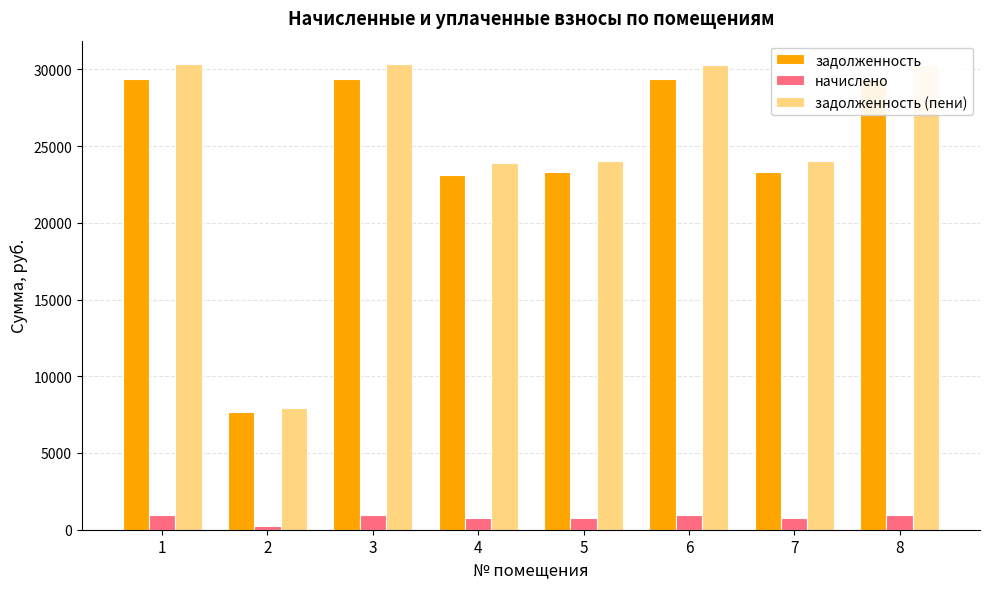

How many values in the задолженность (пени) series exceed 30307?

4